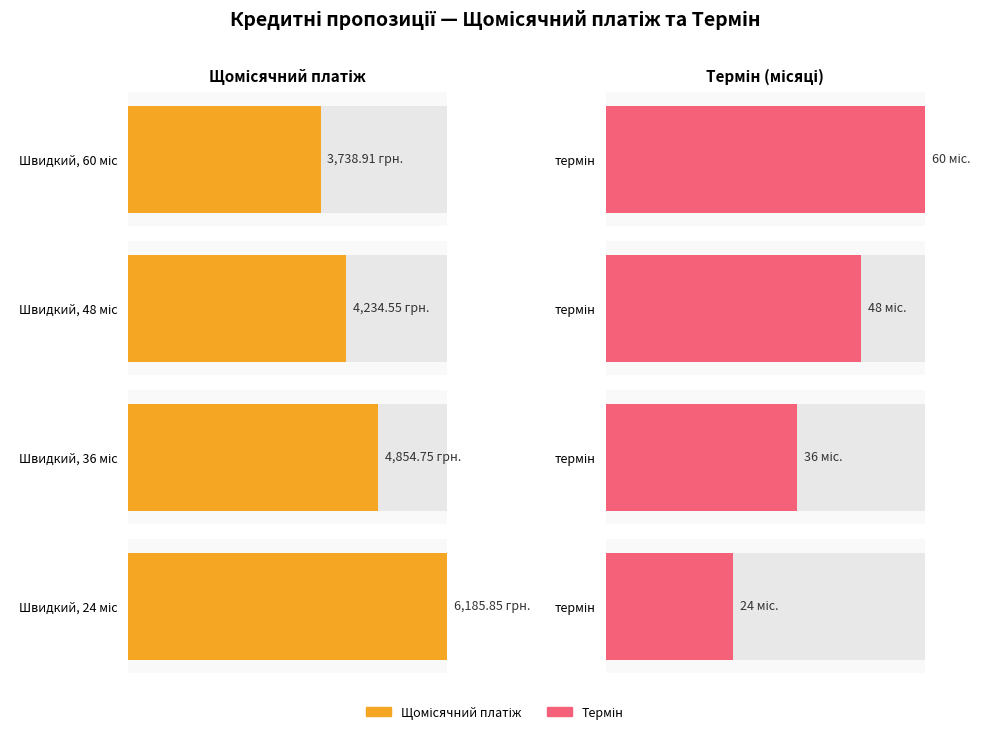

What are all the series names shown in the legend?

Щомісячний платіж, термін